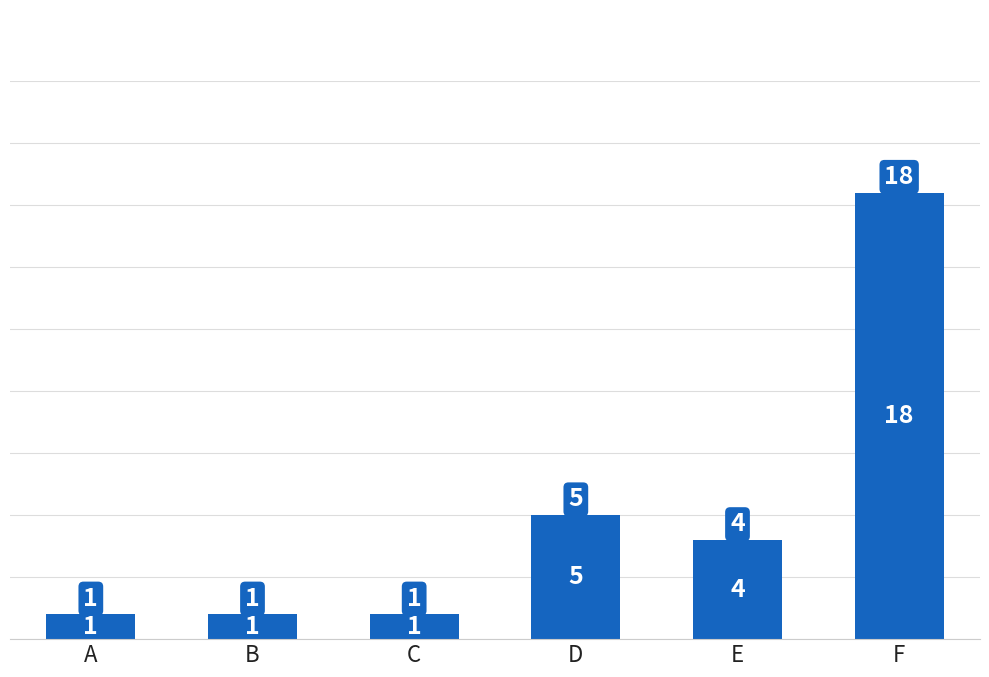

At which category does the chart reach its peak across all series?

F